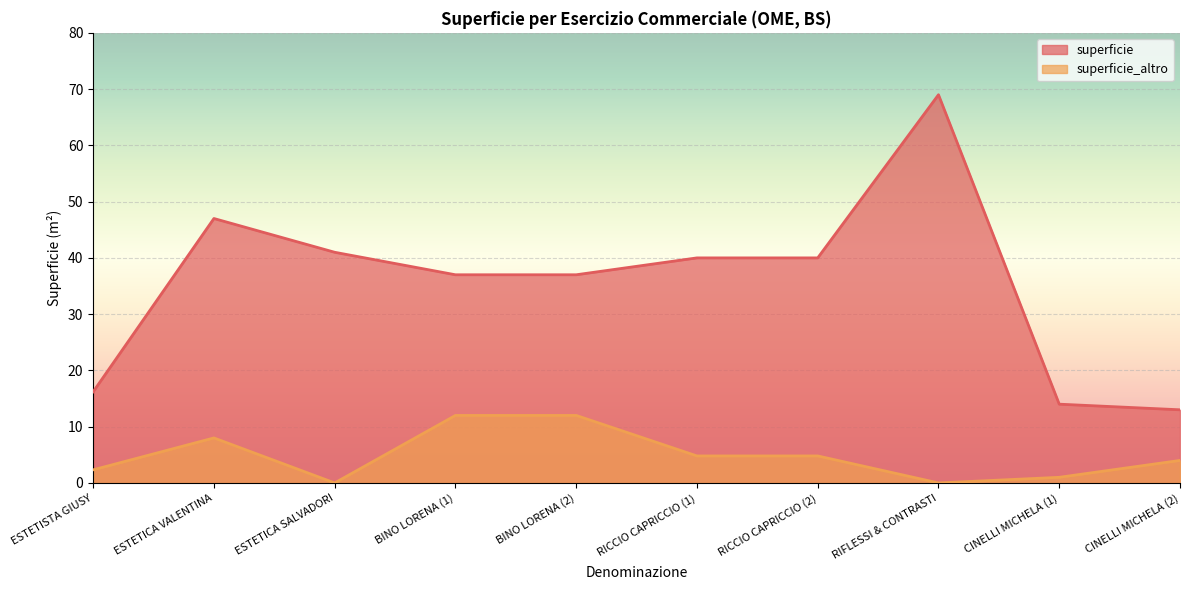

True or false: superficie and superficie_altro cross at least once.

False